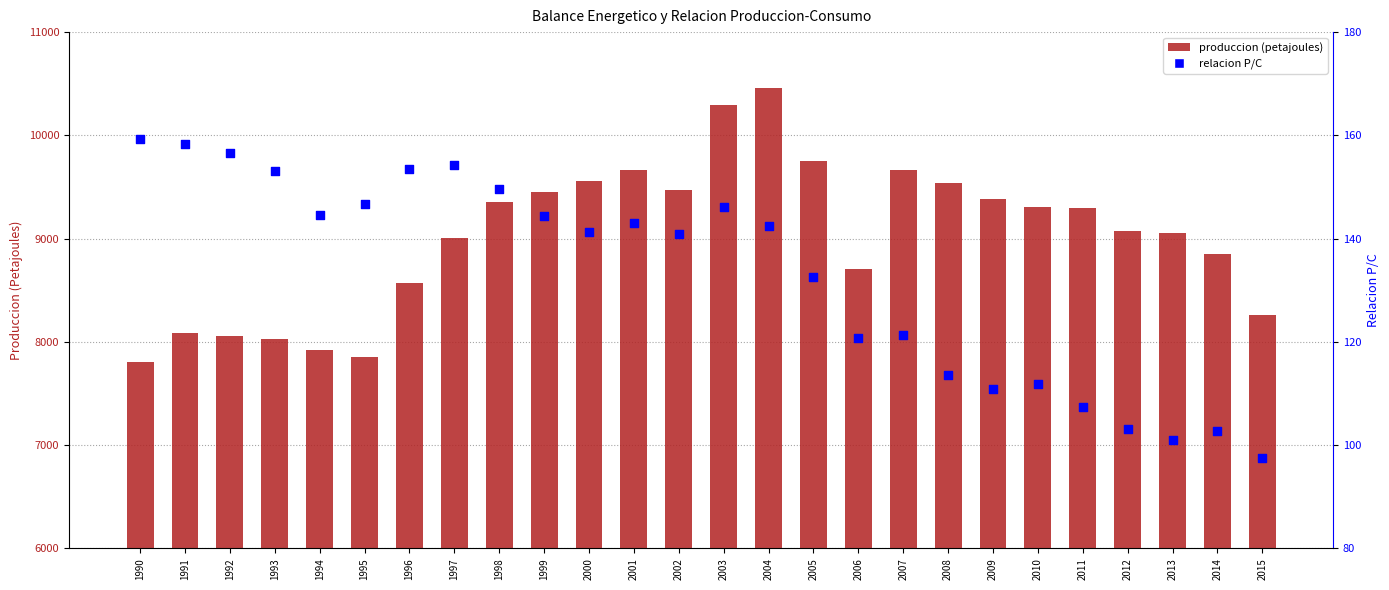

Which series has the widest spread of Y values?

produccion (petajoules)